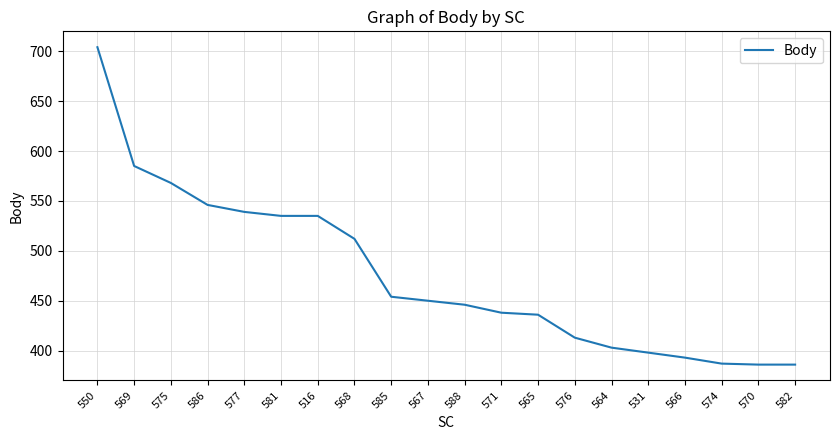

What is the change in value from 571 to 576?

-25